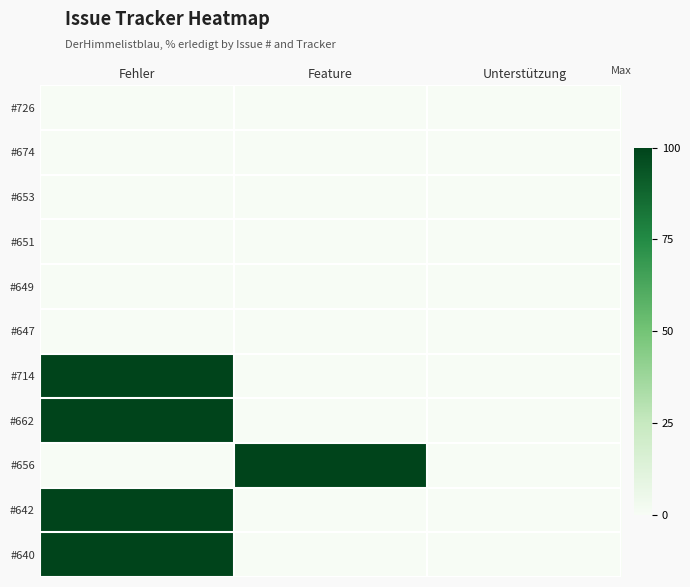

Which series has the widest spread of values?

#714